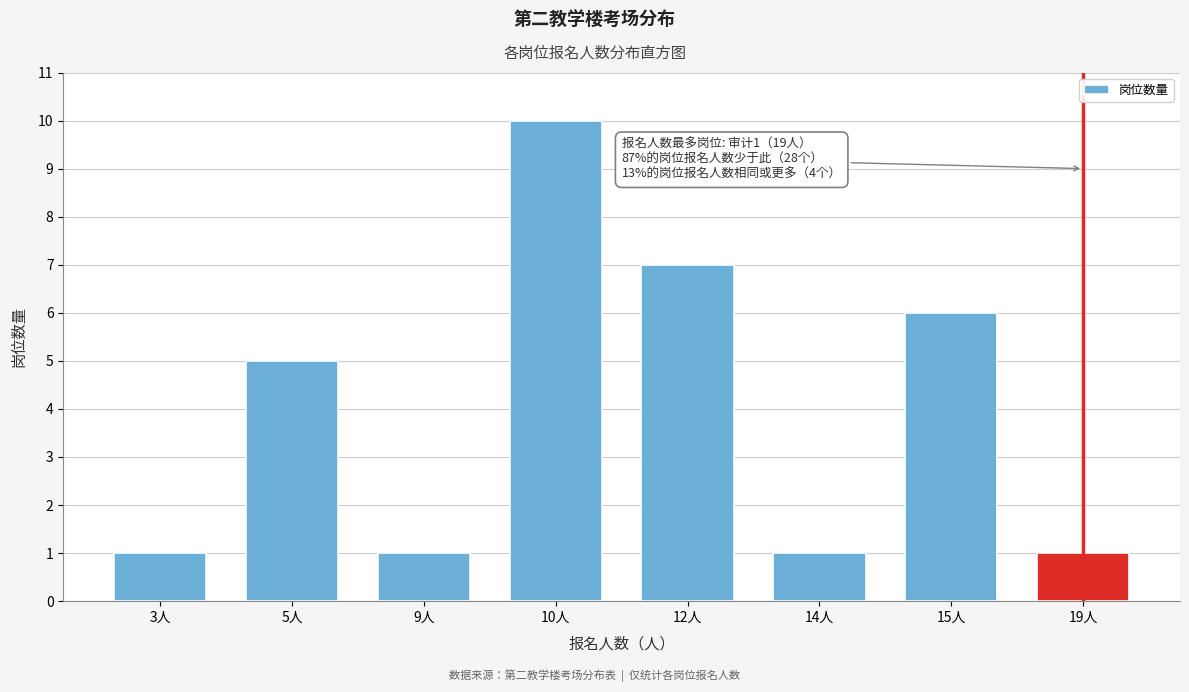

Reading left to right, what are all the values shown in this chart?

1	5	1	10	7	1	6	1